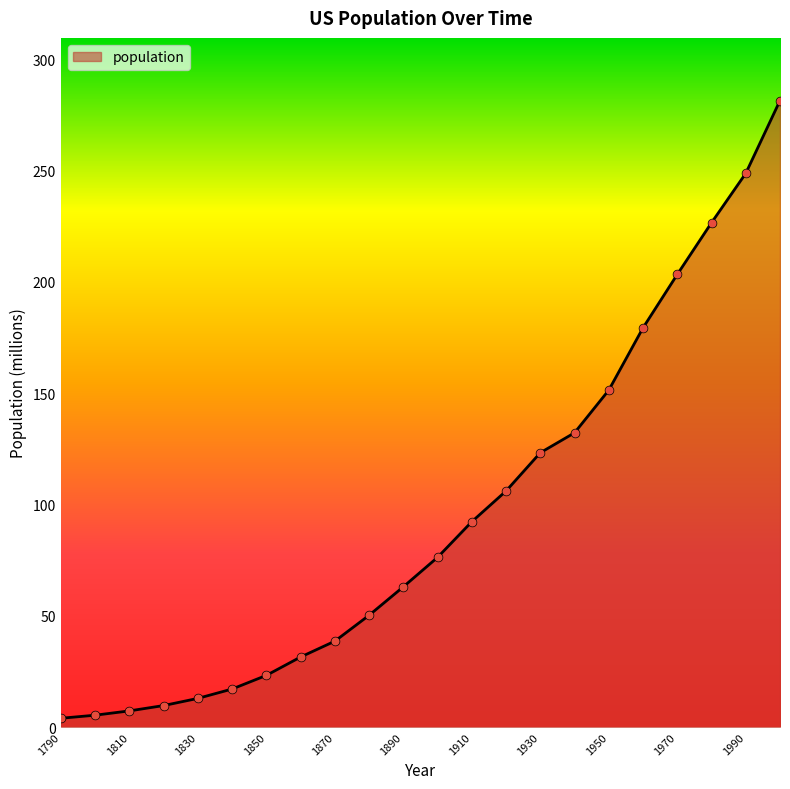

What is the maximum value shown in the chart?

281.4